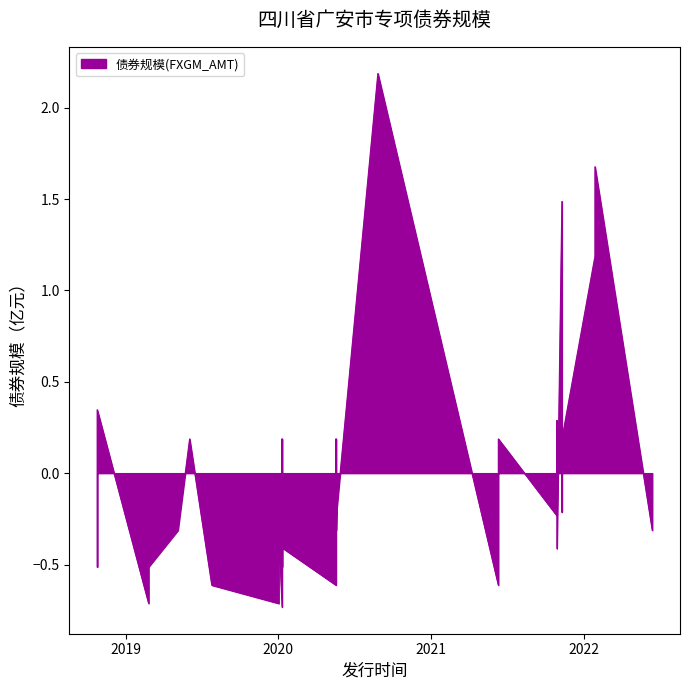

What is the value of the 20th point from the left?

0.2